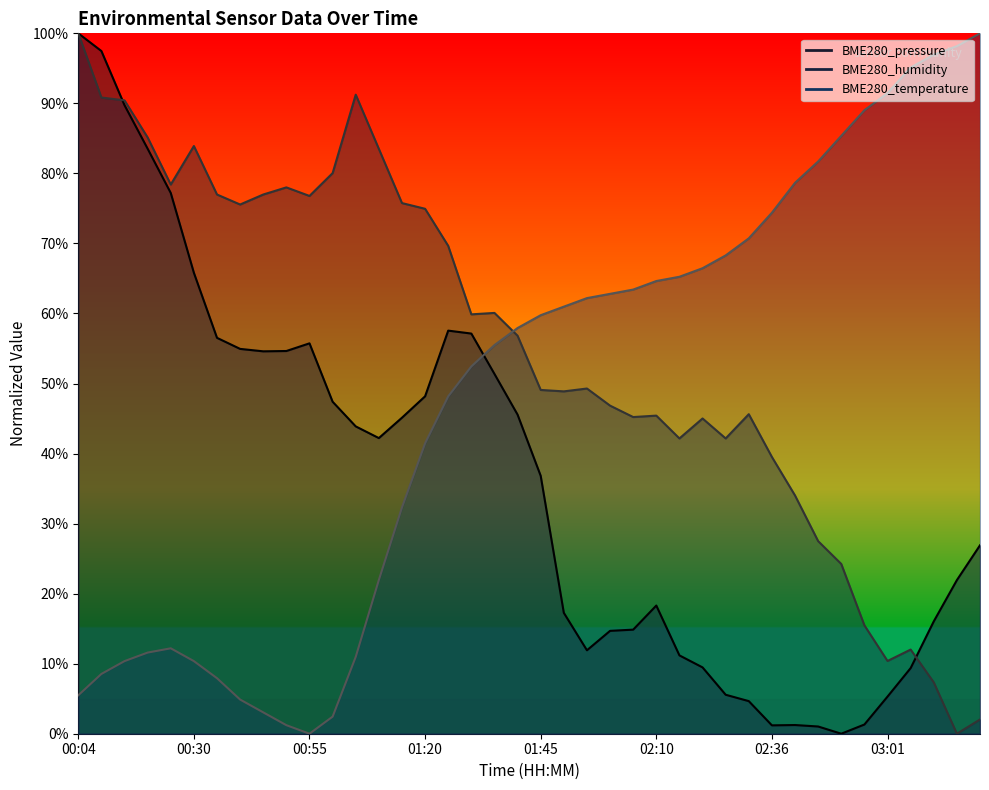

Which series ends up on top after the final intersection of BME280_temperature and BME280_pressure?

BME280_temperature